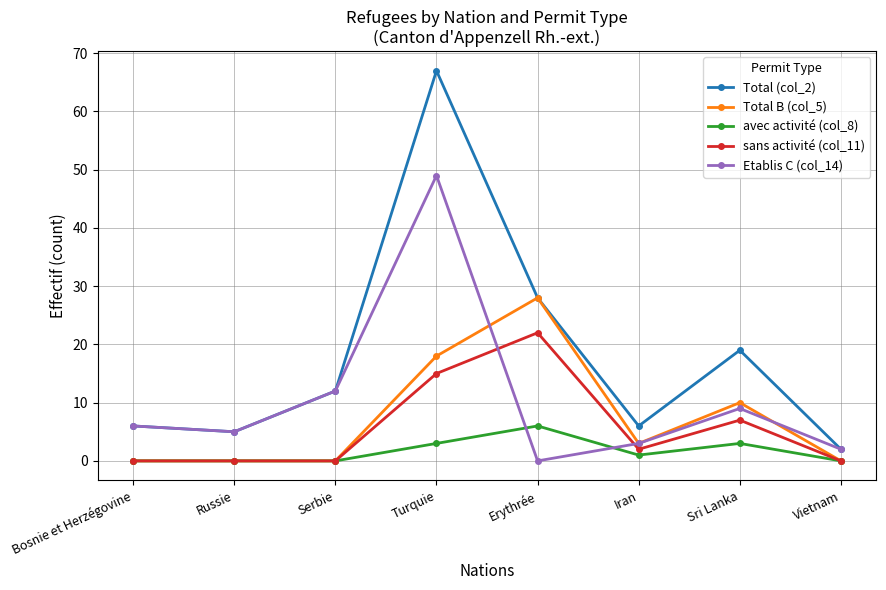

Where do Etablis C (col_14) and Total B (col_5) first cross each other?

Turquie and Erythrée